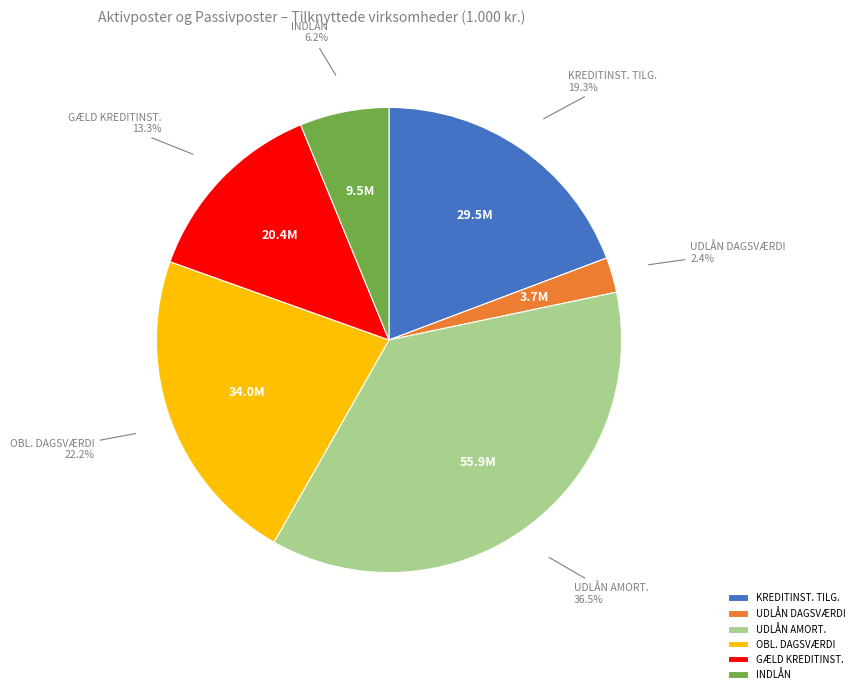

Does any single category account for the majority?

No